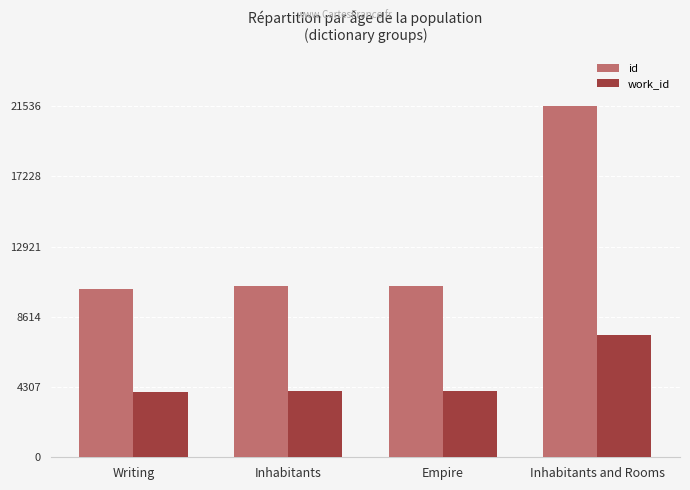

What value does the id series have at Inhabitants and Rooms?

21536